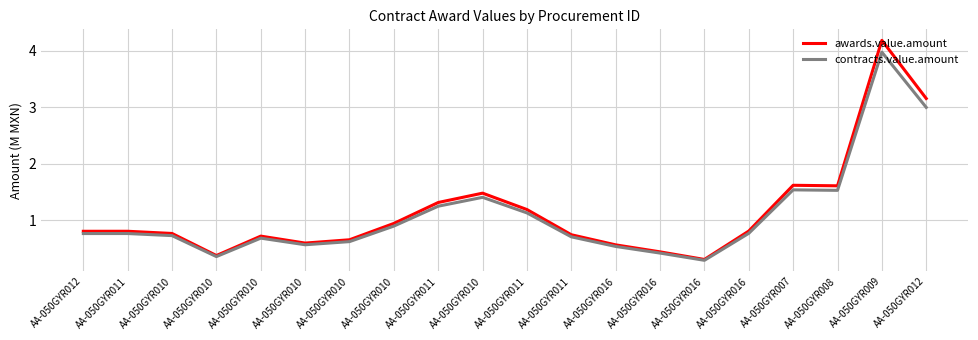

Reading left to right, transcribe all the data shown in this chart.

awards.value.amount: 0.8	0.8	0.8	0.4	0.7	0.6	0.7	0.9	1.3	1.5	1.2	0.7	0.6	0.4	0.3	0.8	1.6	1.6	4.2	3.2
contracts.value.amount: 0.8	0.8	0.7	0.4	0.7	0.6	0.6	0.9	1.2	1.4	1.1	0.7	0.5	0.4	0.3	0.8	1.5	1.5	4.0	3.0